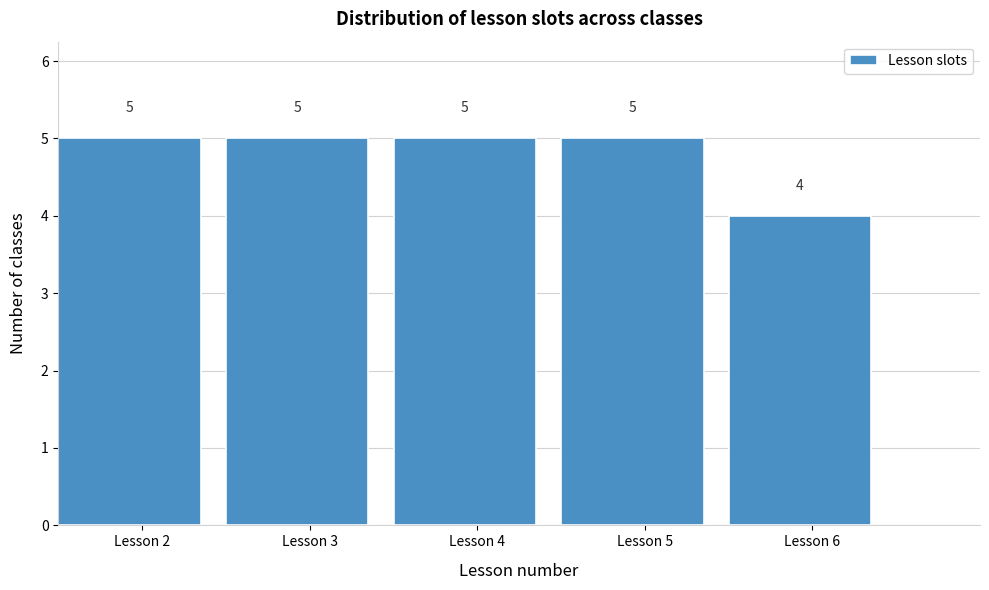

Reading left to right, transcribe this chart: for each bar, give the range it covers on the x-axis and its height.

1.5 to 2.5: 5
2.5 to 3.5: 5
3.5 to 4.5: 5
4.5 to 5.5: 5
5.5 to 6.5: 4